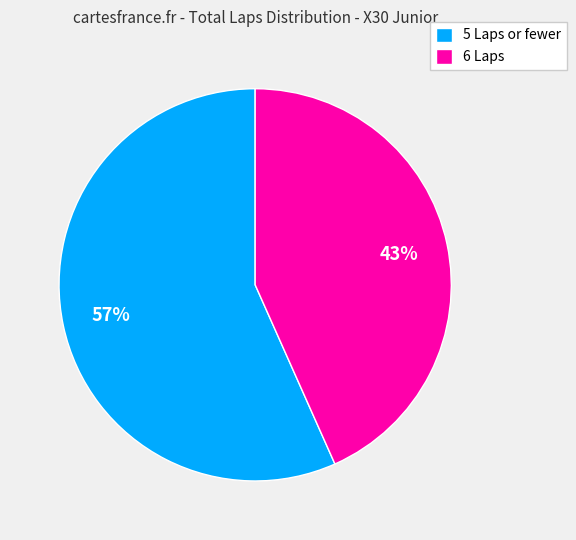

True or false: 5 Laps or fewer accounts for 64% of the total.

False